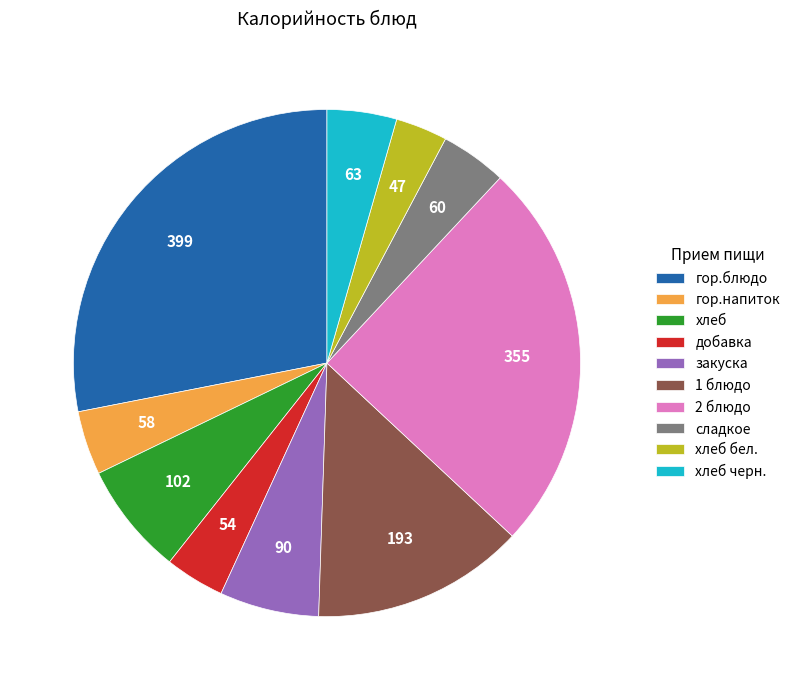

What is the largest slice in the pie chart?

гор.блюдо